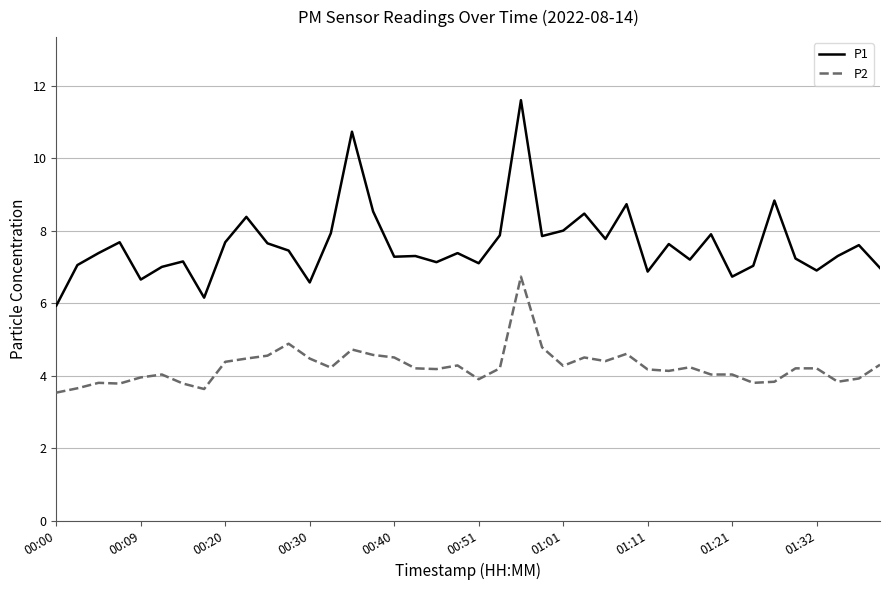

True or false: P1 and P2 intersect in this chart.

False